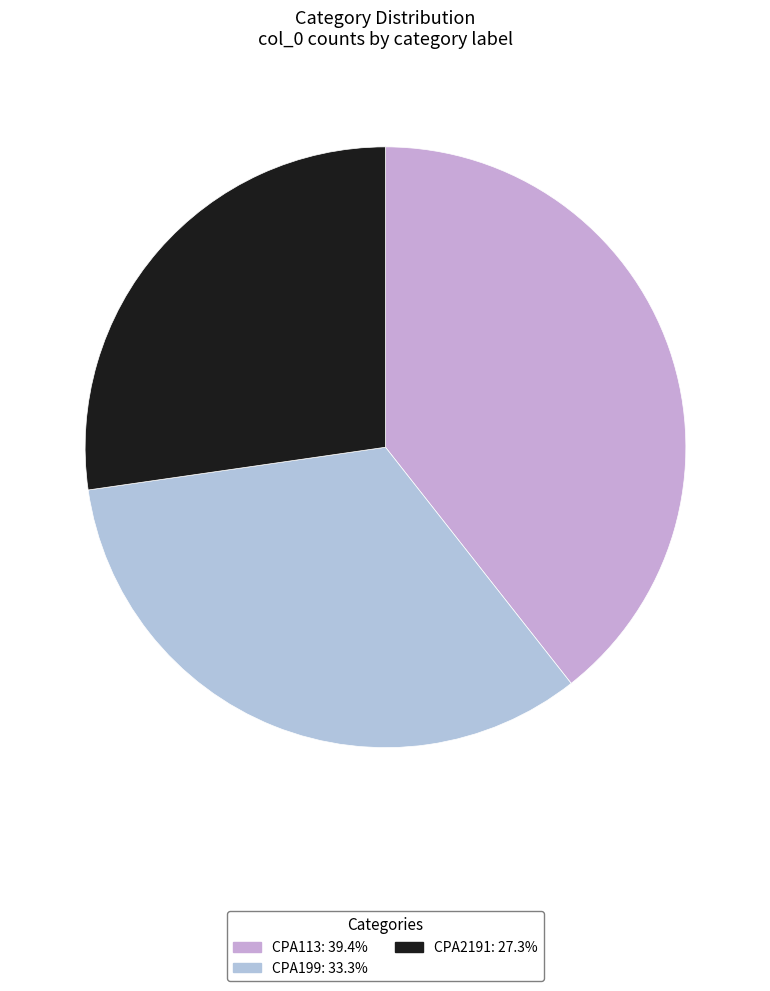

The CPA199 slice represents 21% of the pie. True or false?

False